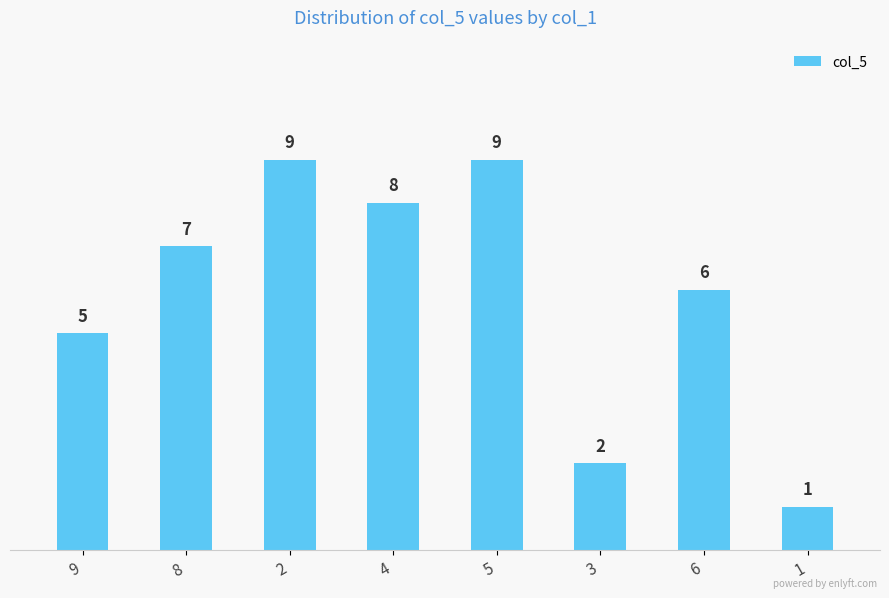

What is the sum of all values?

47